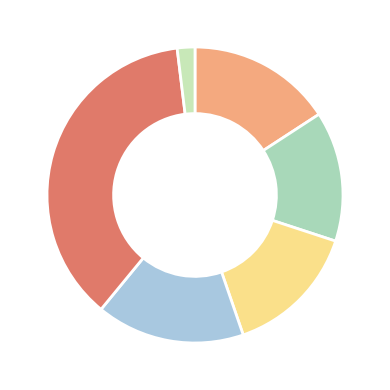

How many segments does this pie chart have?

6